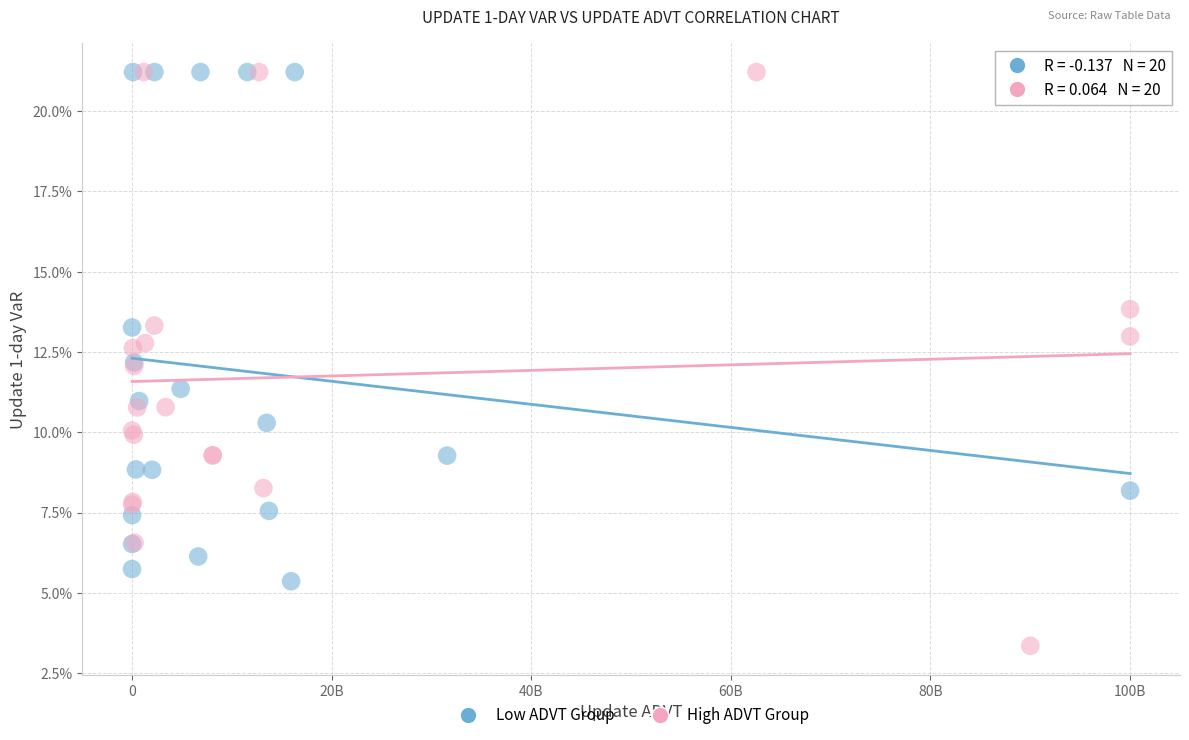

Which series has the largest Y range (max minus min)?

High ADVT Group